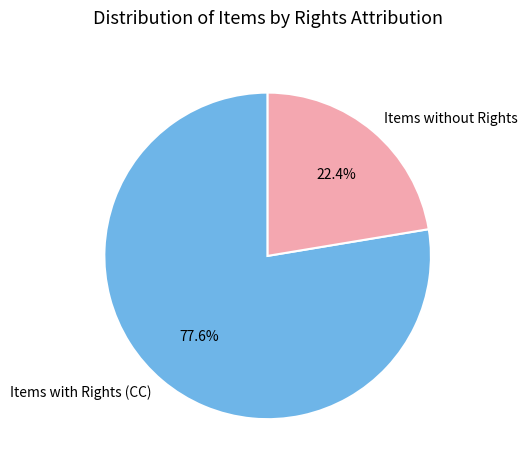

Which category has the biggest portion of the pie?

Items with Rights (CC)